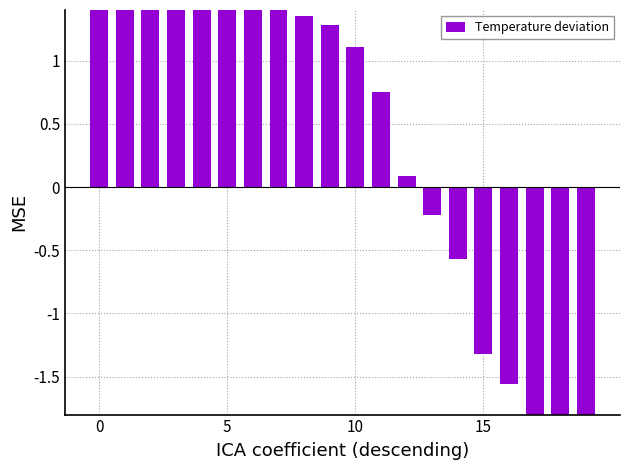

How many categories are shown in the chart?

20